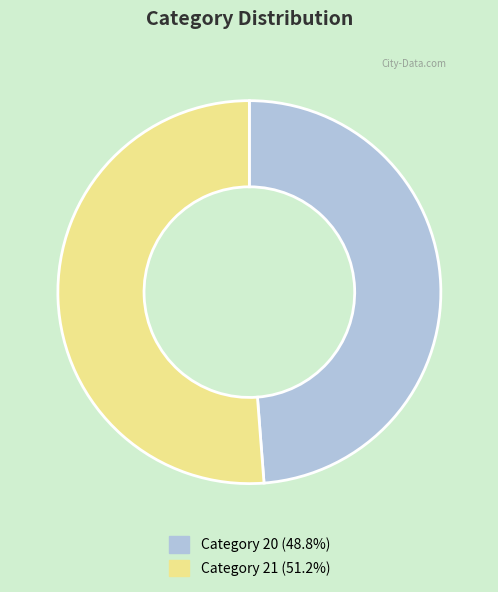

Is there any slice that represents more than half of the pie?

Yes